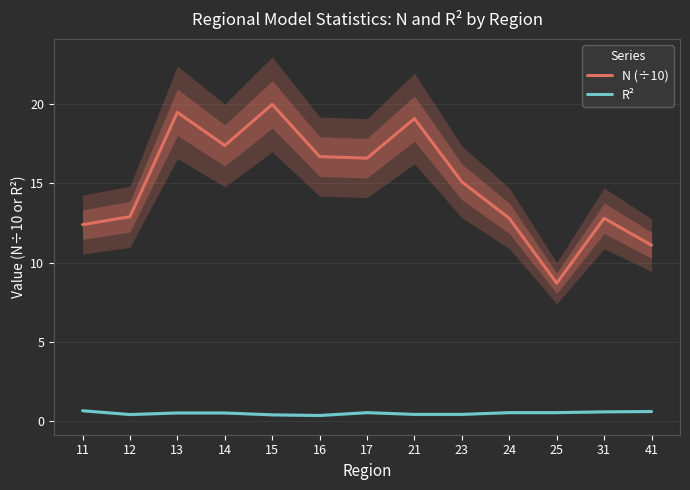

Between 21 and 16, which is larger?

21